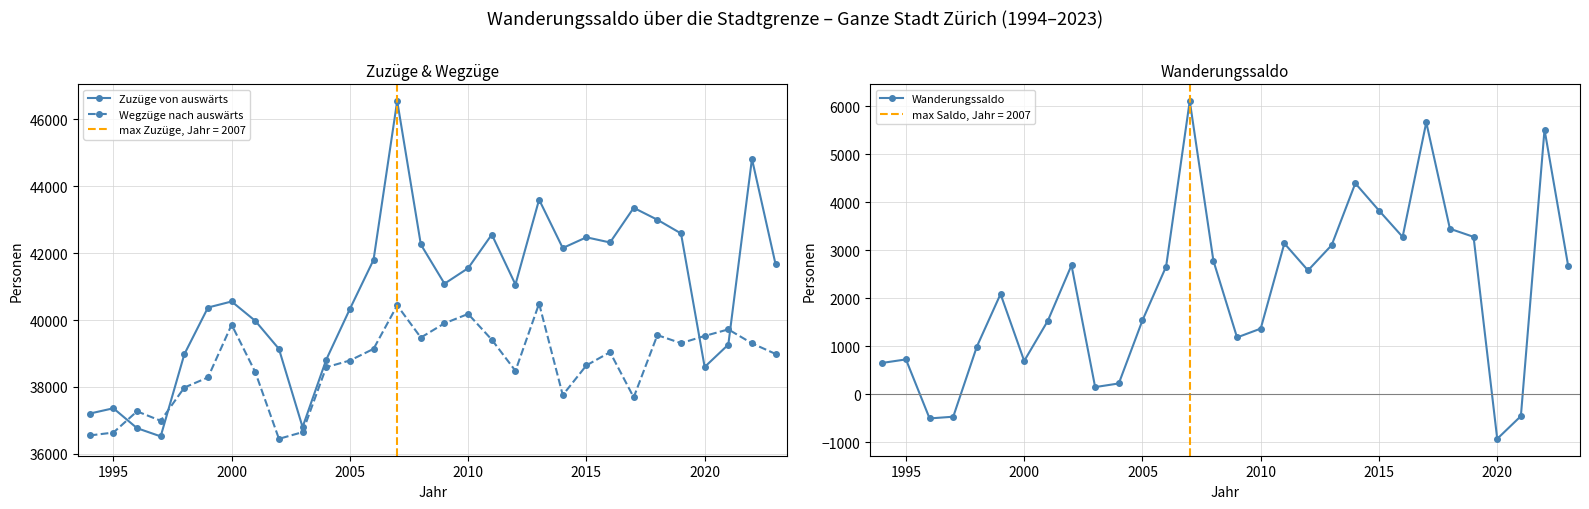

True or false: Wegzüge nach auswärts has more than 1 points higher than both neighbors.

True